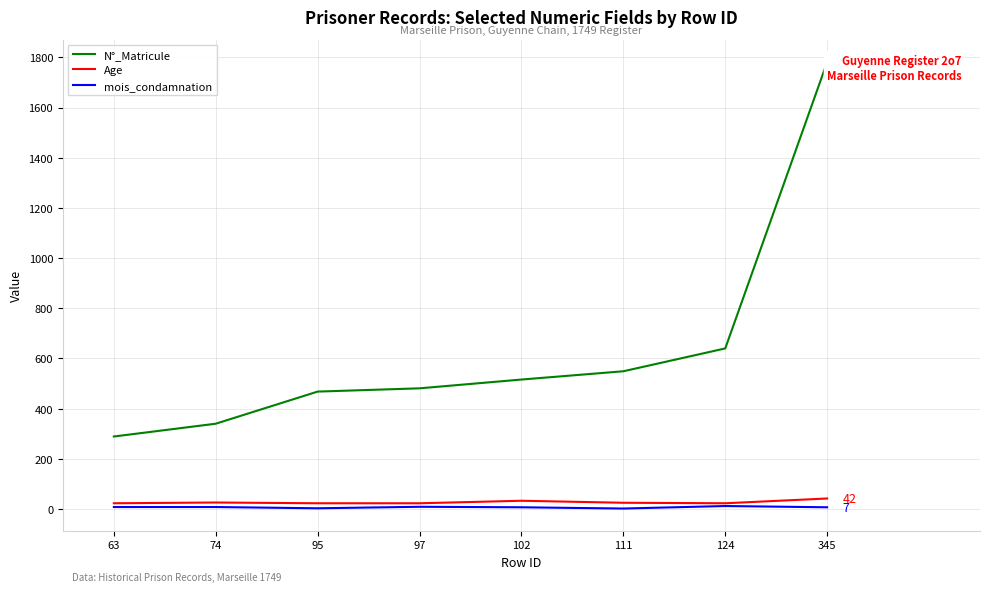

Where is mois_condamnation nearest to the value 7?

102